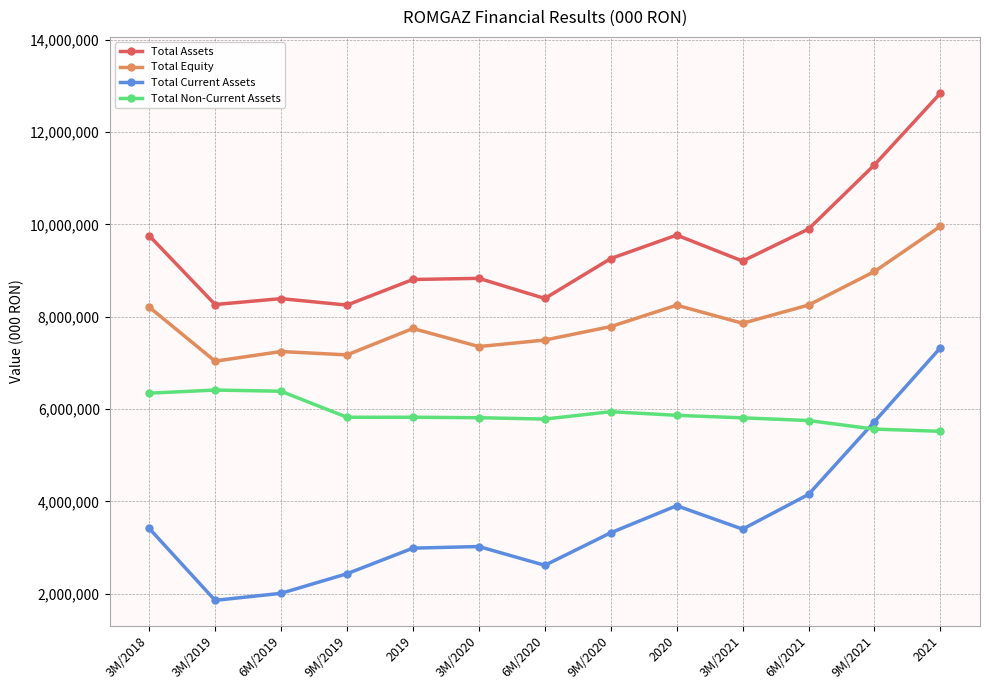

What value does the Total Equity series have at 2020, to the nearest 100?

8251000